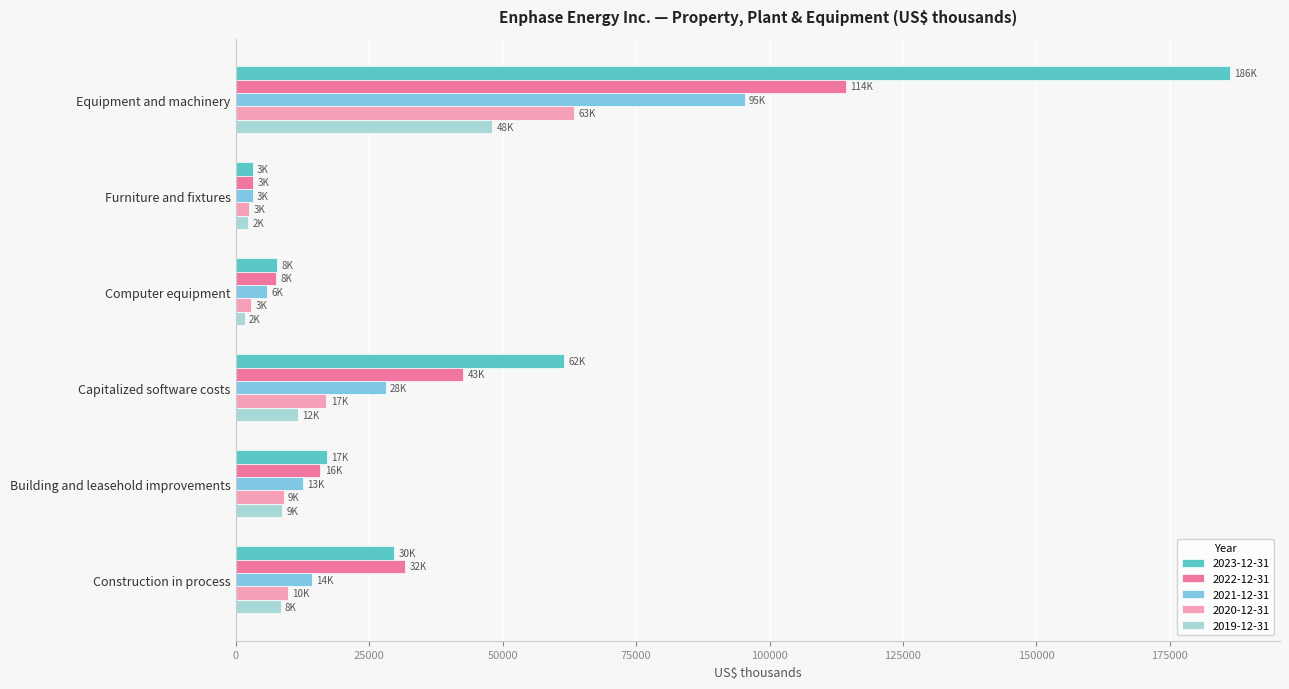

At Capitalized software costs, list the series in order from largest to smallest.

2023-12-31, 2022-12-31, 2021-12-31, 2020-12-31, 2019-12-31